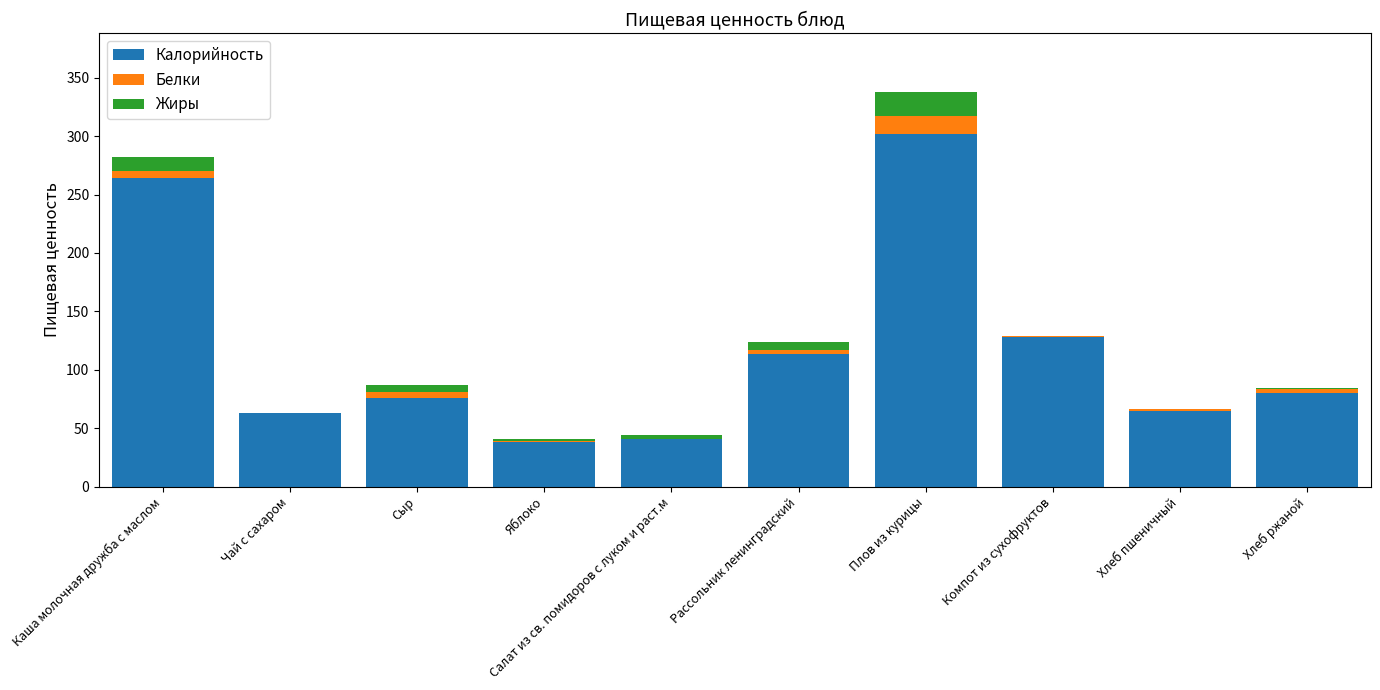

Which category has the highest value in the Калорийность series?

Плов из курицы